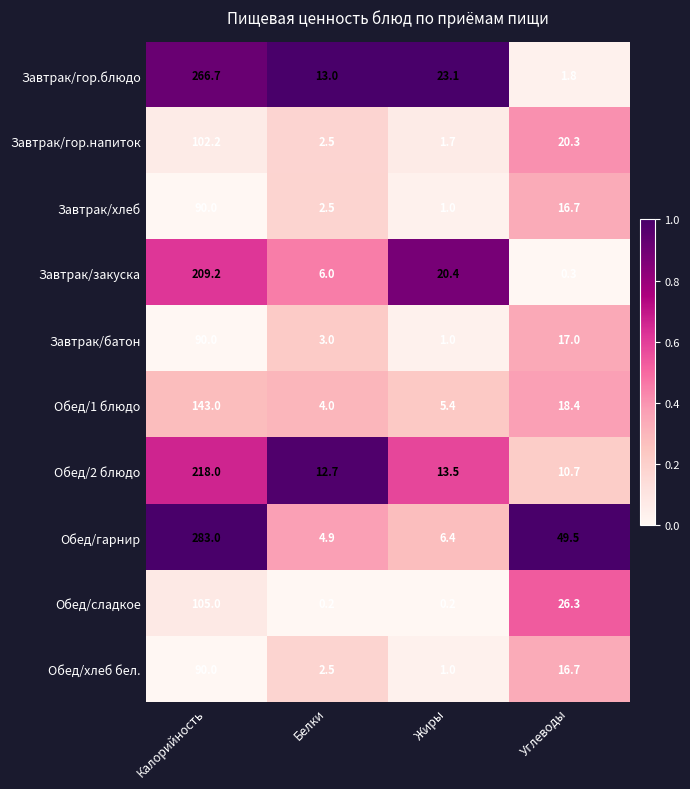

List the labels in order of Завтрак/батон value, smallest first.

Жиры, Белки, Углеводы, Калорийность